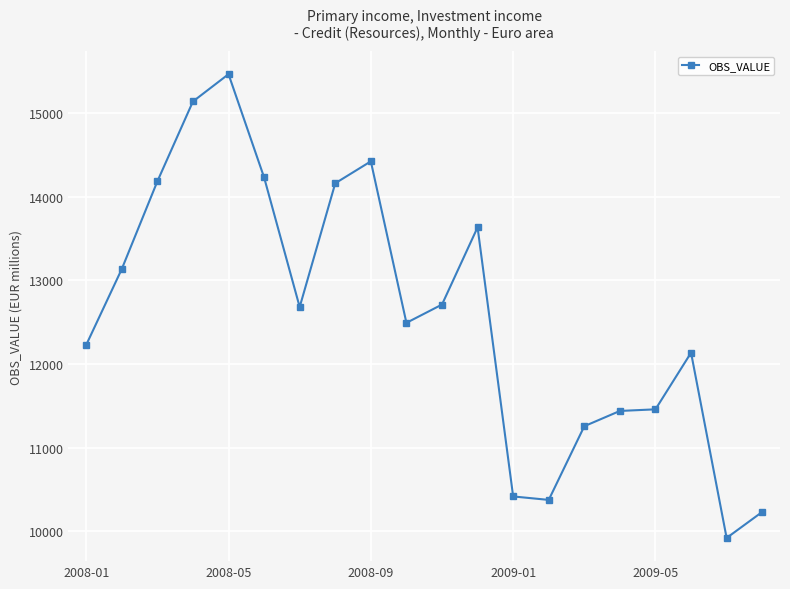

What is the value of the 5th point from the left?

15466.1